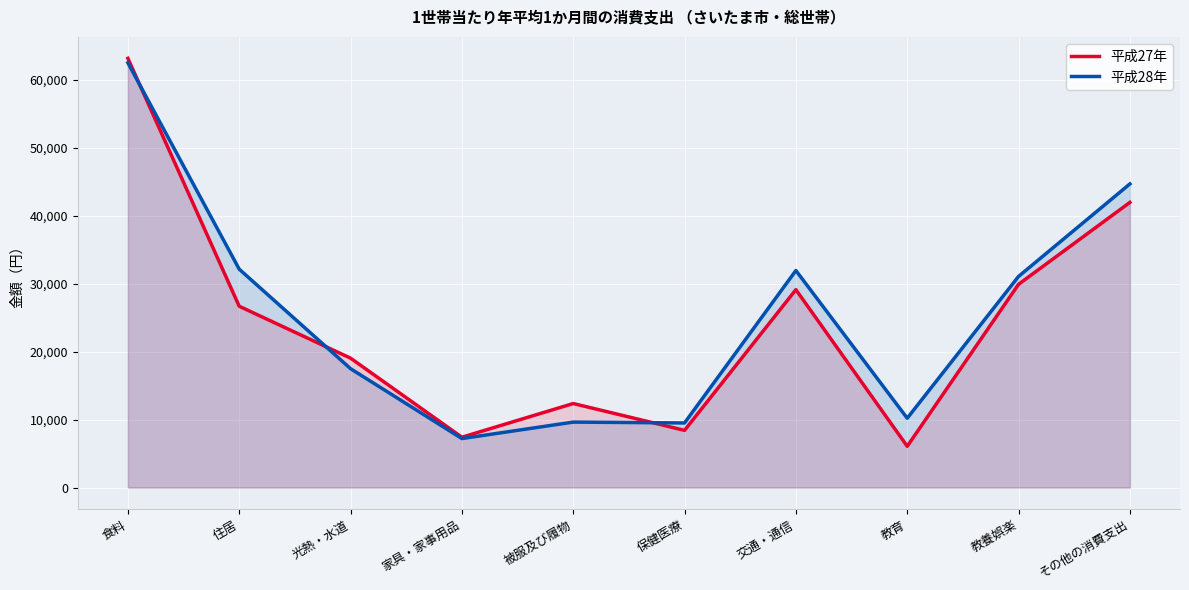

Where does the 平成28年 series first go above 31073?

食料